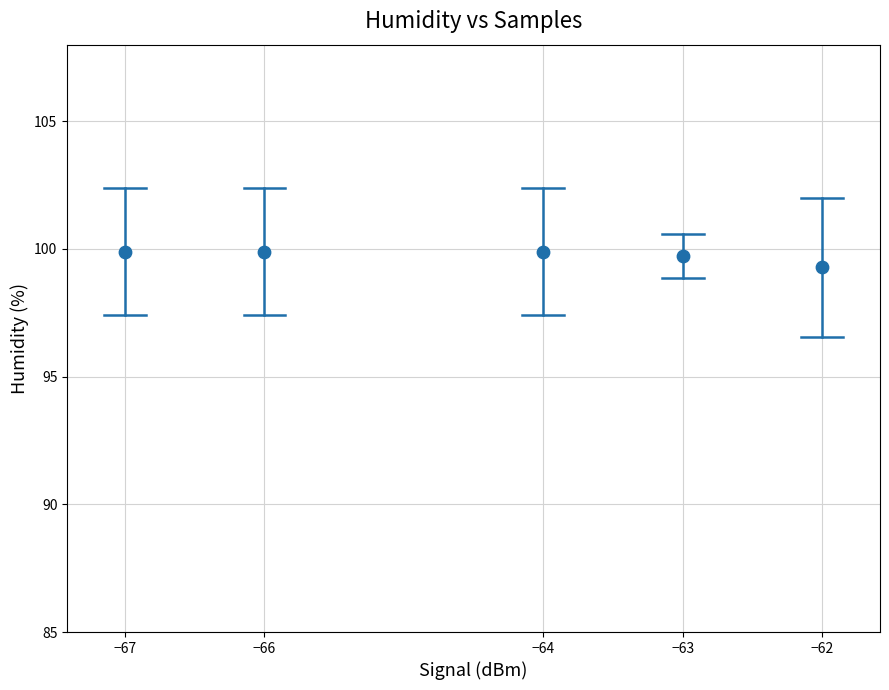

What is the average X value?

-64.4